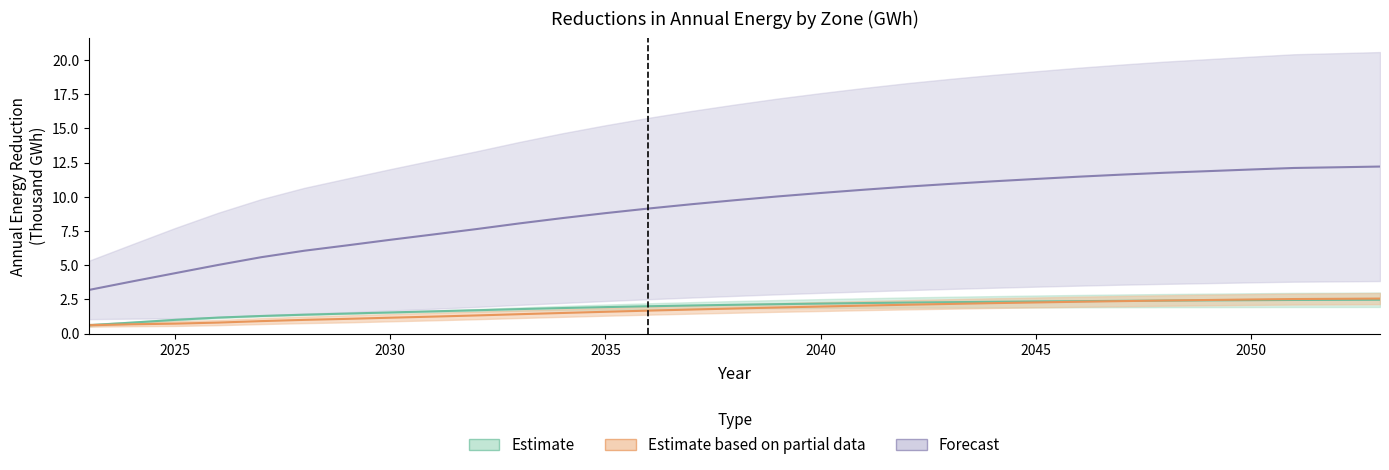

At how many categories does at least one series exceed 4?

29